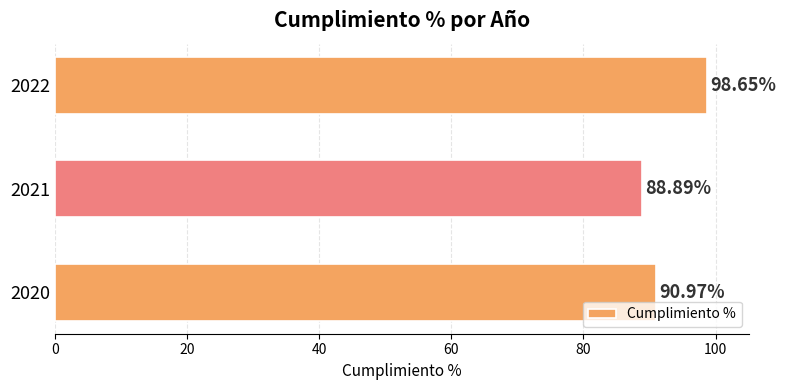

Between 2020 and 2021, which is larger?

2020